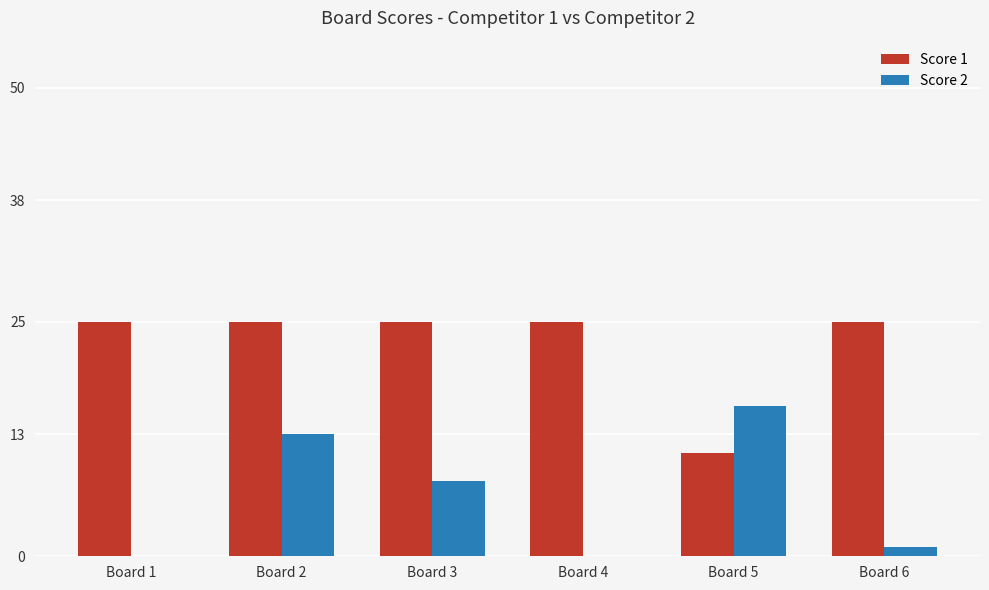

True or false: Score 1 has a value of 25 at Board 3.

True